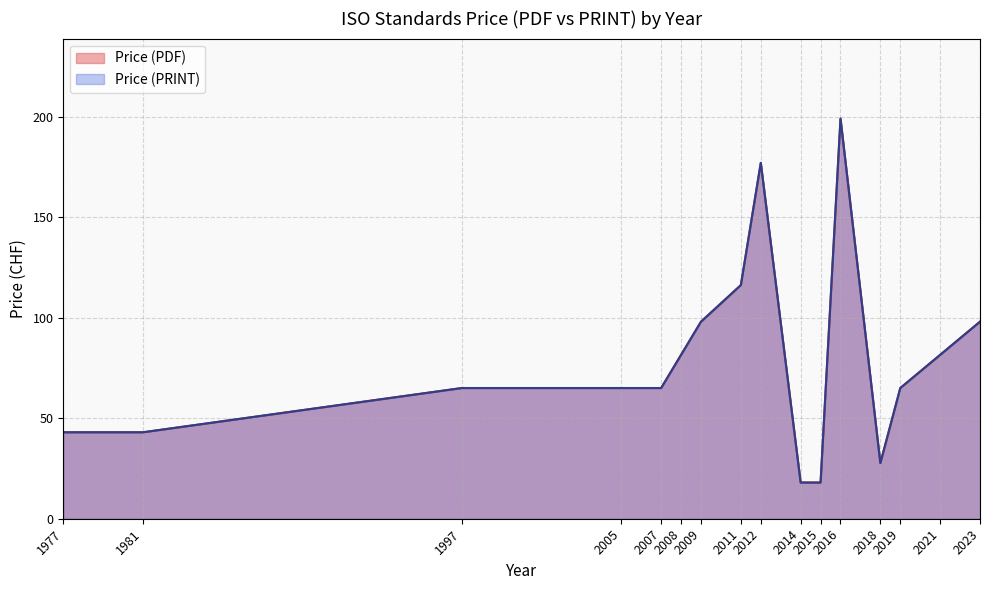

True or false: Price (PDF) has a value of 107 at 2008.

False